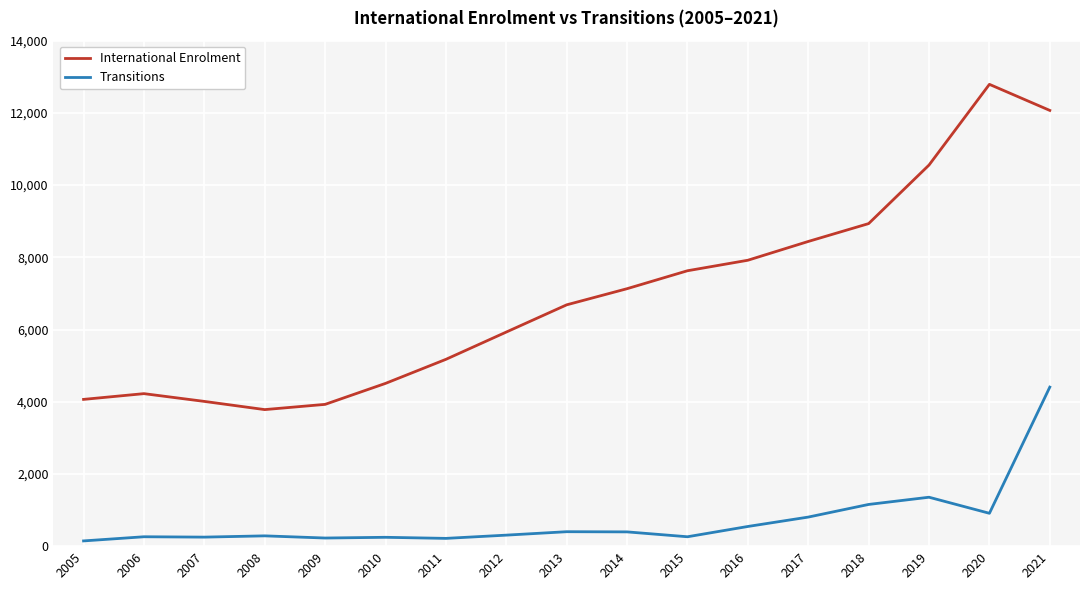

What are all the series names shown in the legend?

International Enrolment, Transitions